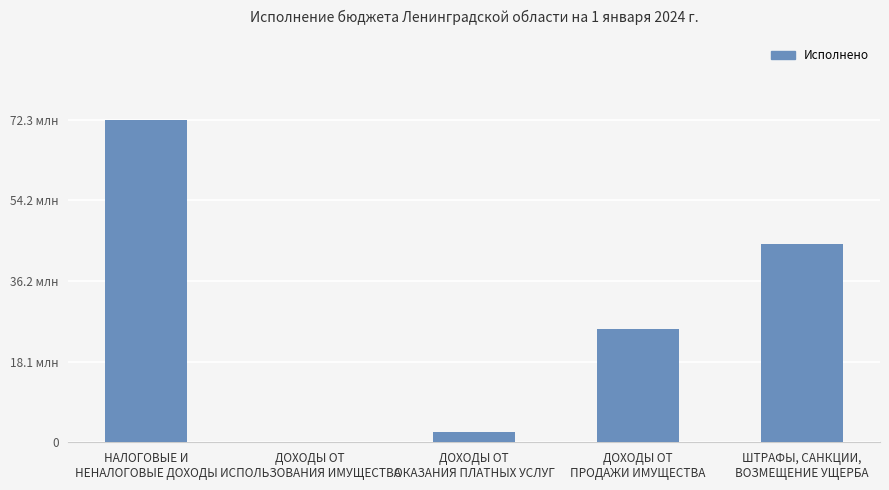

What is the sum of all values?

144599707.9